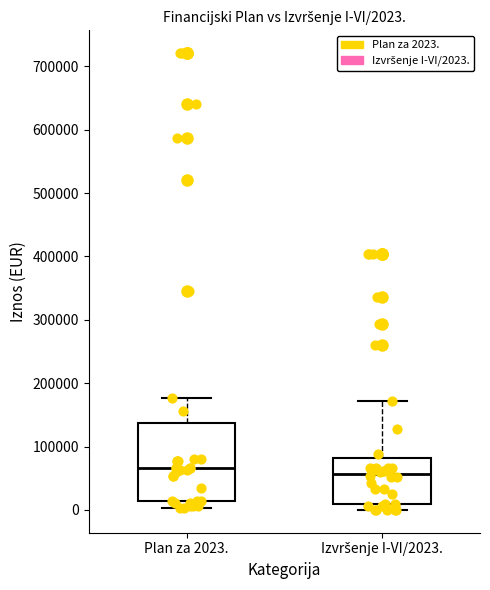

Which box is the tallest, from its lower edge to its upper edge?

Plan za 2023.